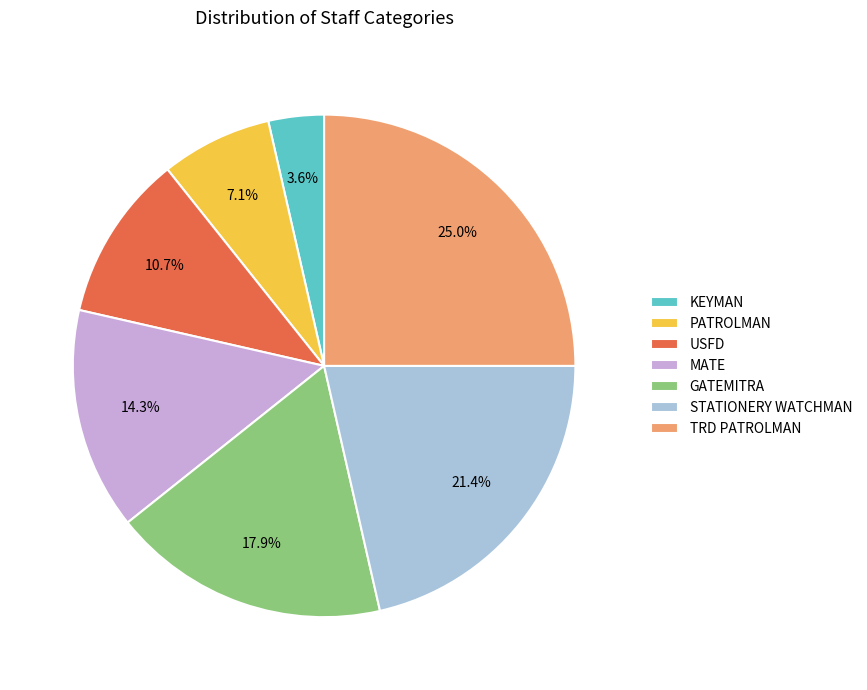

Does MATE account for over 50% of the chart?

No